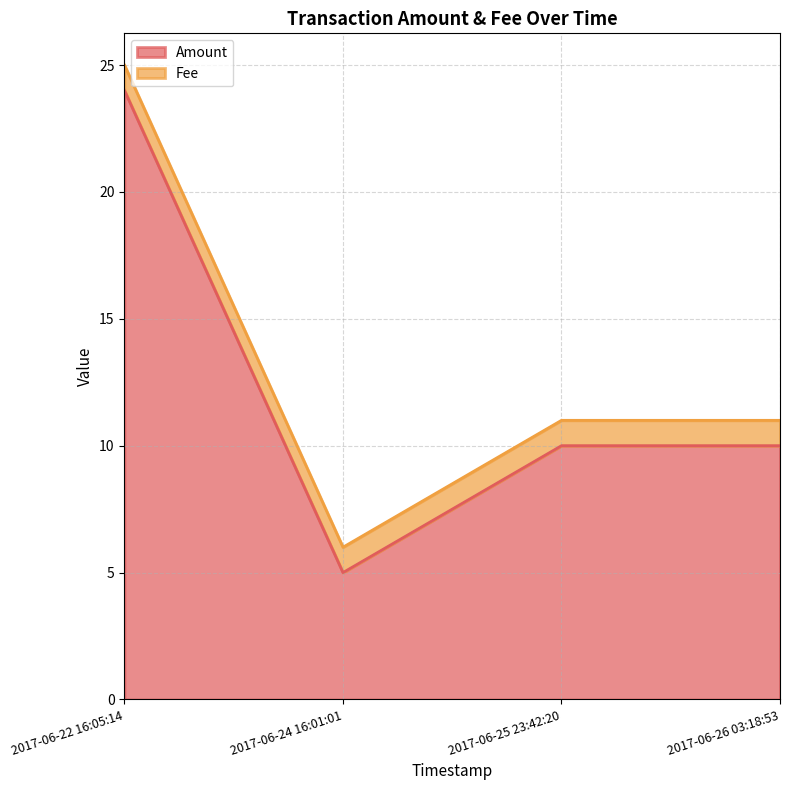

True or false: the data has more than 1 interior local peaks.

False